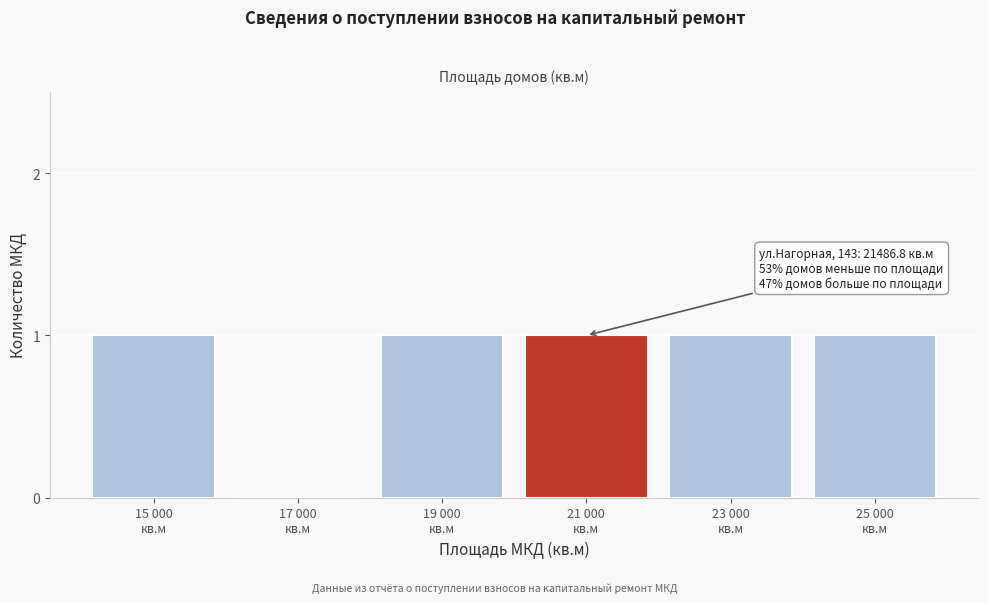

What is the sum of all values?

5